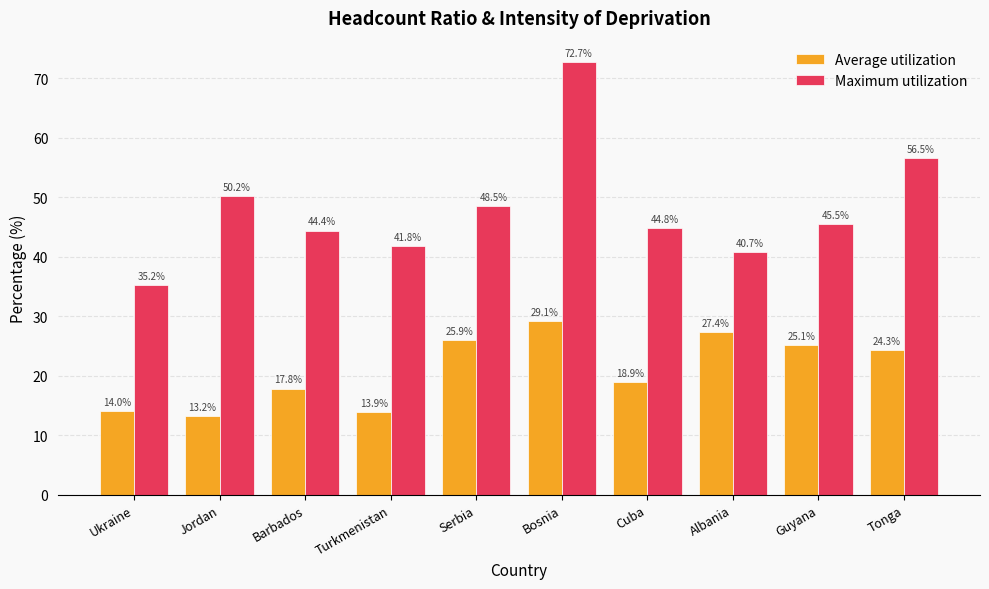

What are all the series names shown in the legend?

Average utilization, Maximum utilization